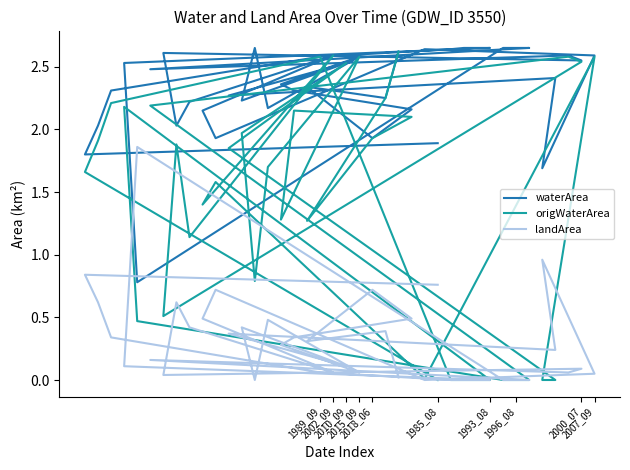

True or false: origWaterArea and waterArea cross at least once.

False